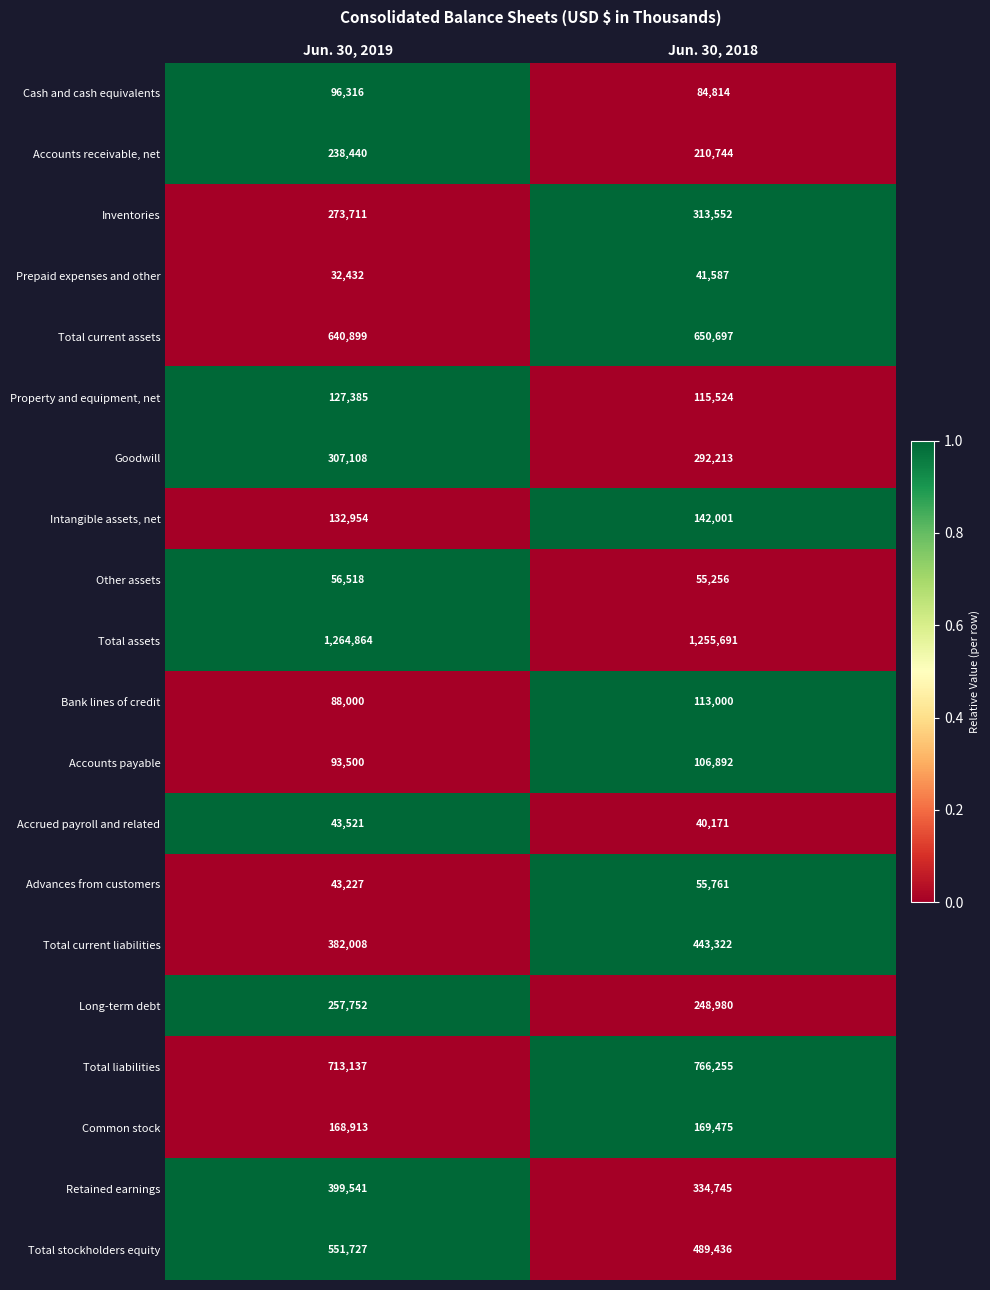

What is the spread (max minus min) of values at Jun. 30, 2019?

1232432